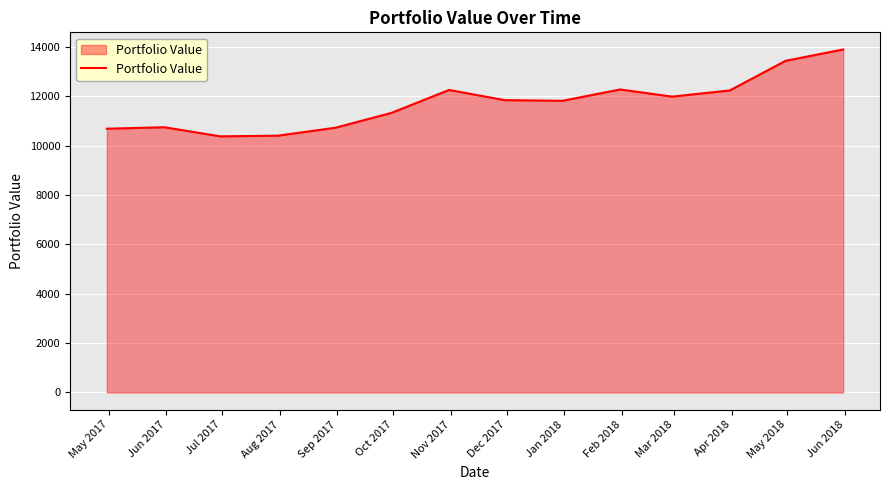

Does the chart have visible grid lines?

Yes